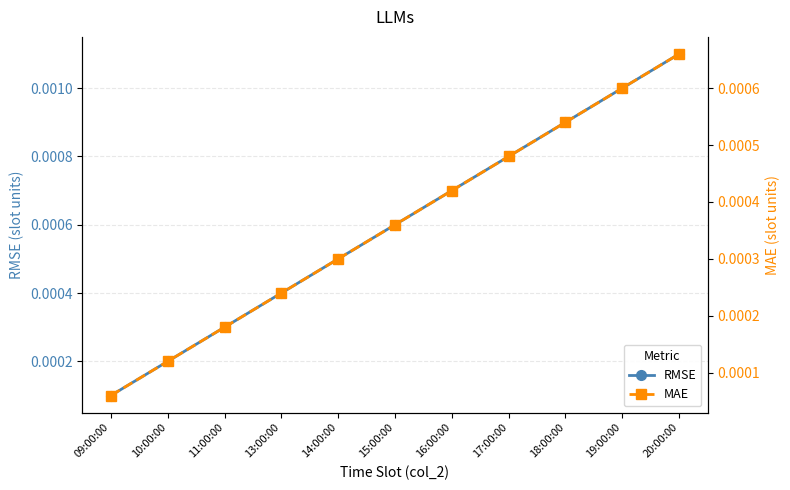

Which label corresponds to the largest value in the chart?

20:00:00